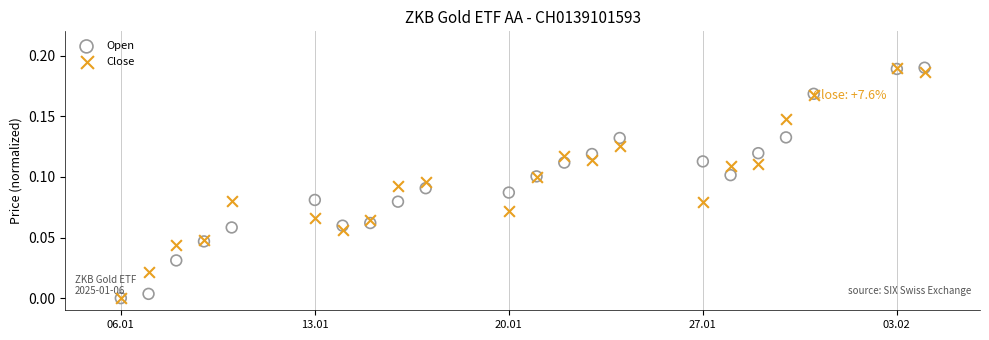

What are all the series names shown in the legend?

Open, Close